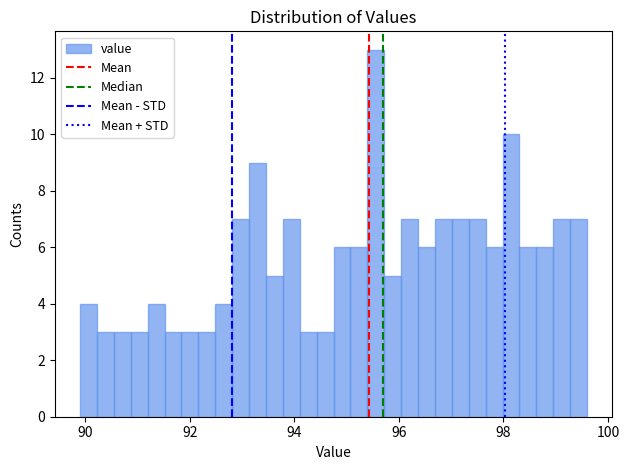

Read against the x-axis, roughly where is the centre of the tallest bar?

95.6